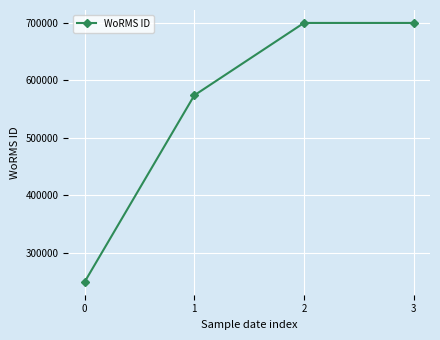

Does the chart display data point markers on the line(s)?

Yes